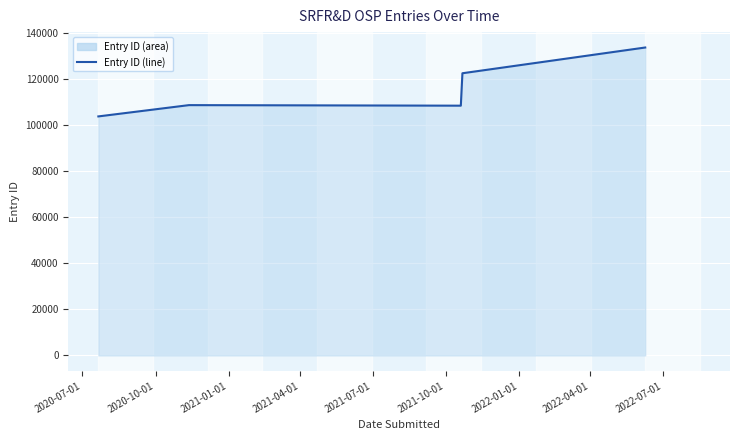

What is the average value?

115508